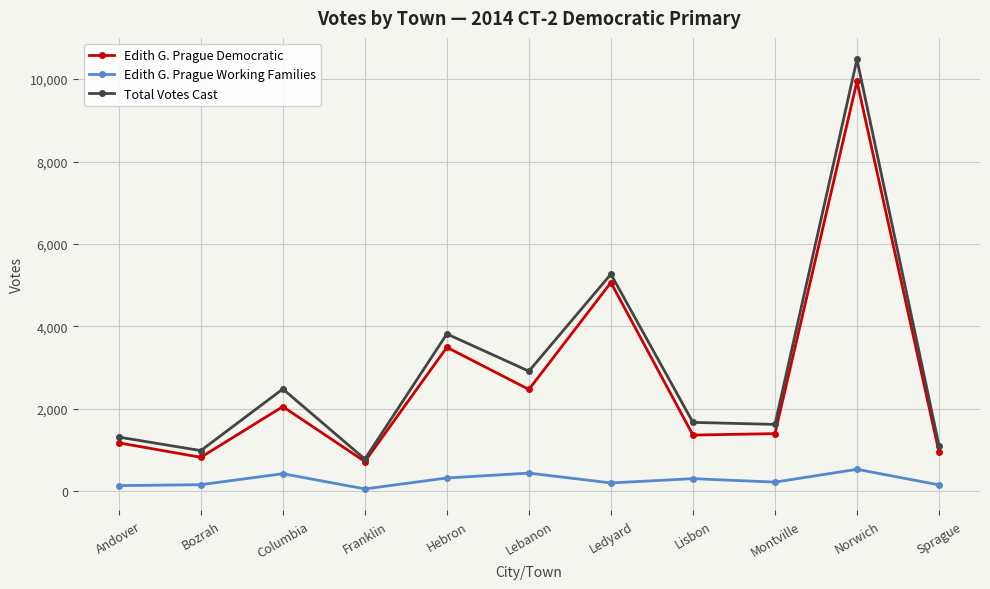

What is the average value of the Total Votes Cast series?

2951